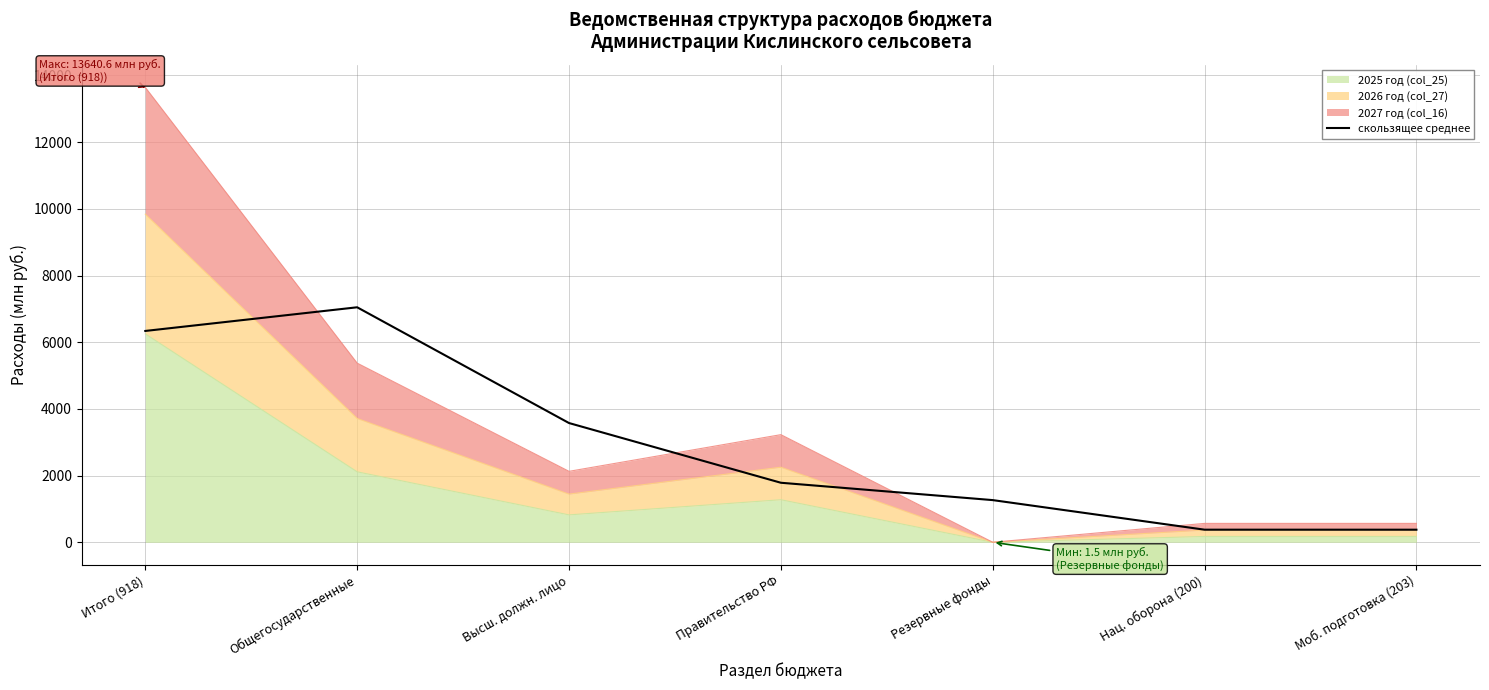

Does the chart have visible grid lines?

Yes